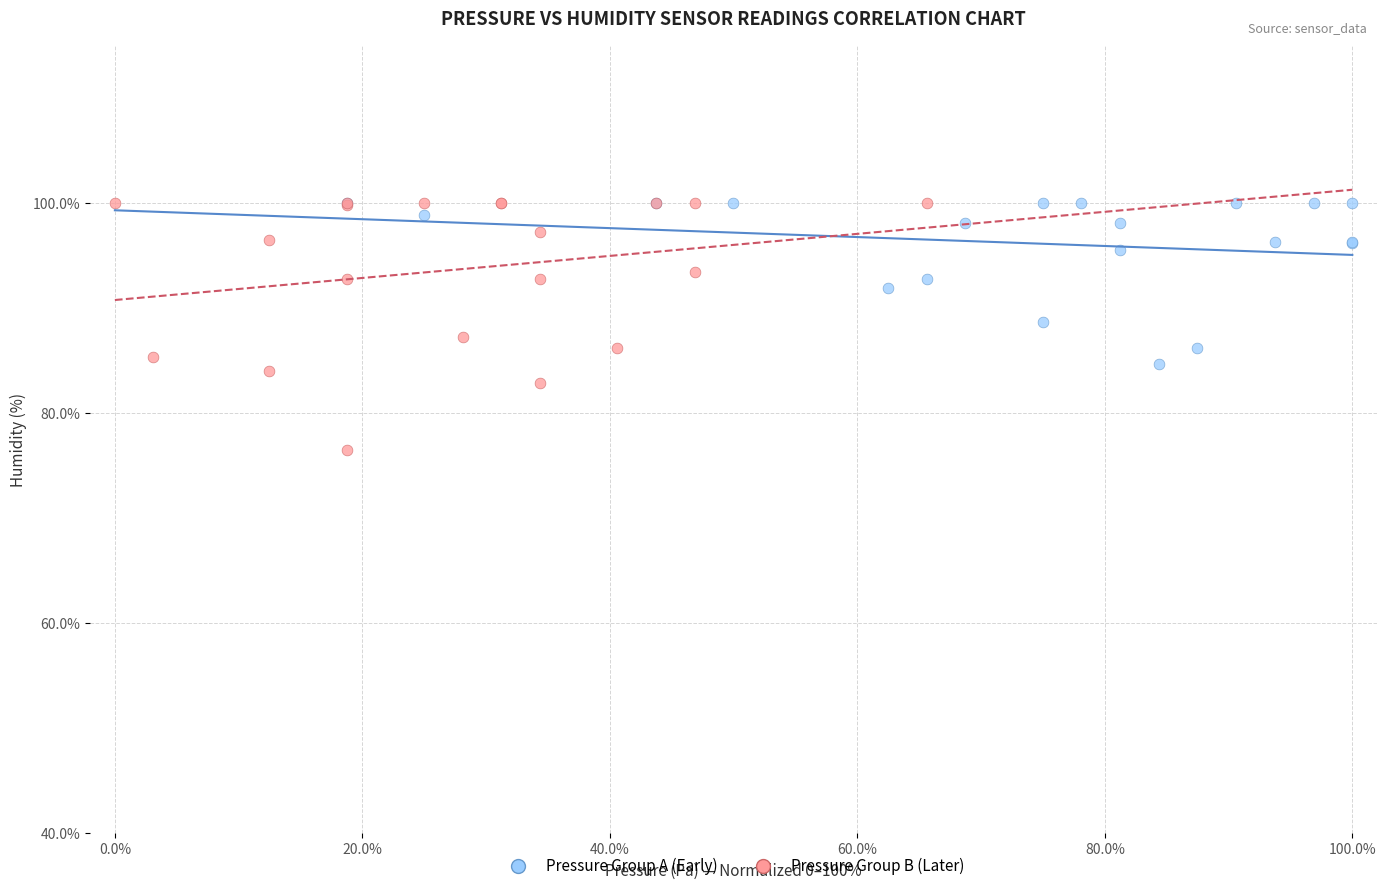

Which series has the largest Y range (max minus min)?

Pressure Group B (Later)